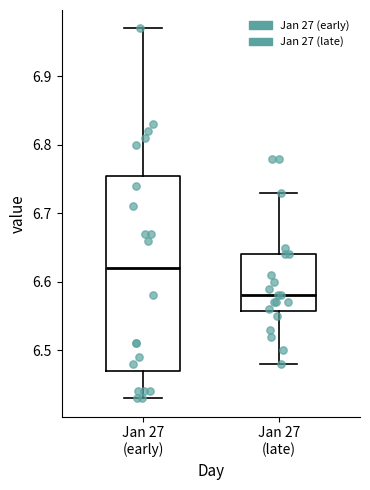

Where does the upper whisker of the box for Jan 27 (late) end on the y-axis? The values are not printed on the chart, so give them approximately, as read against the axis.

6.73